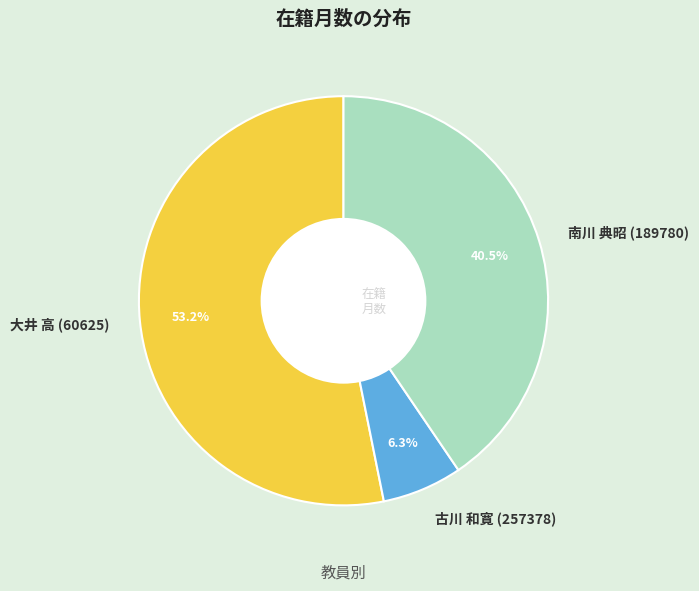

Rank the categories by value from lowest to highest.

古川 和寛 (257378), 南川 典昭 (189780), 大井 高 (60625)